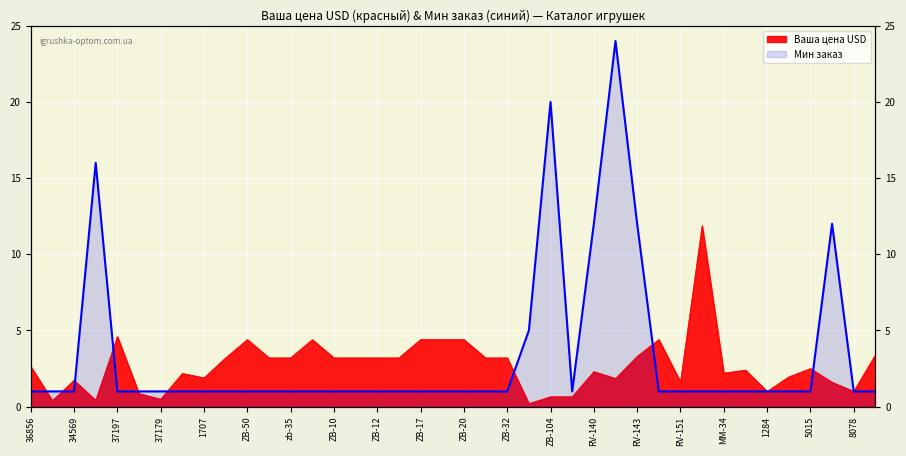

What is the label of the 16th point from the left?

ZB-11